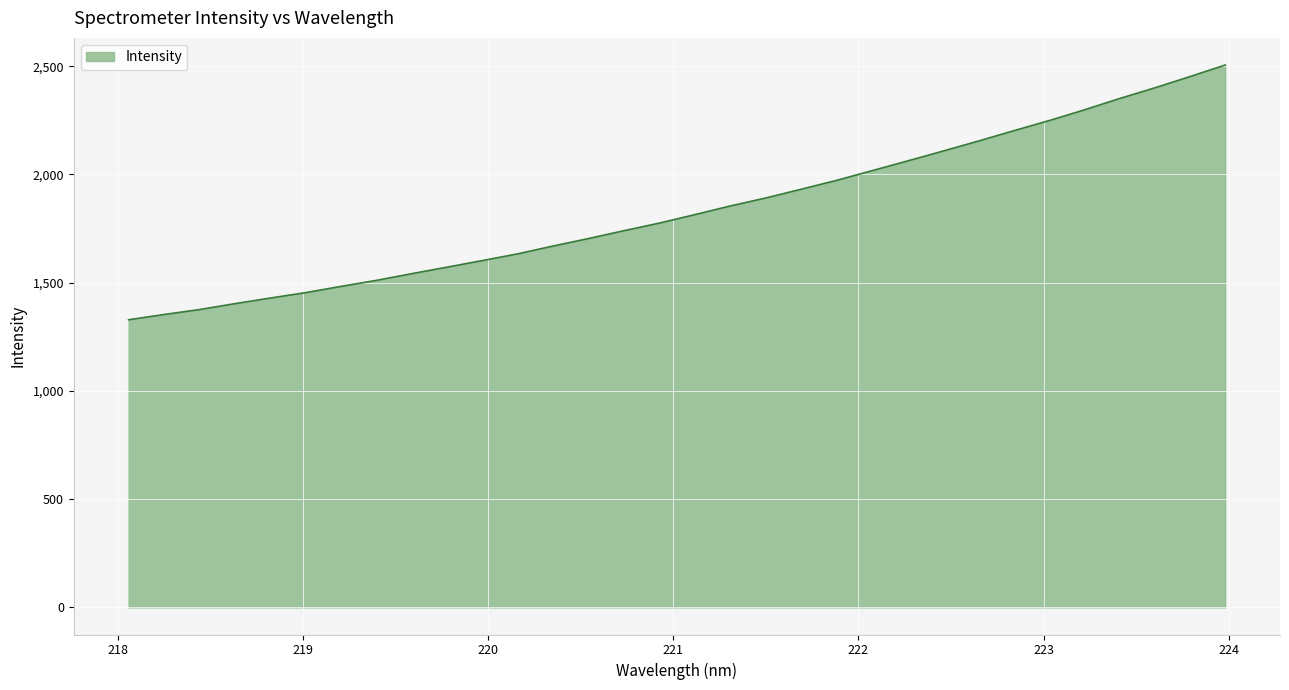

What is the greatest value displayed?

2505.5